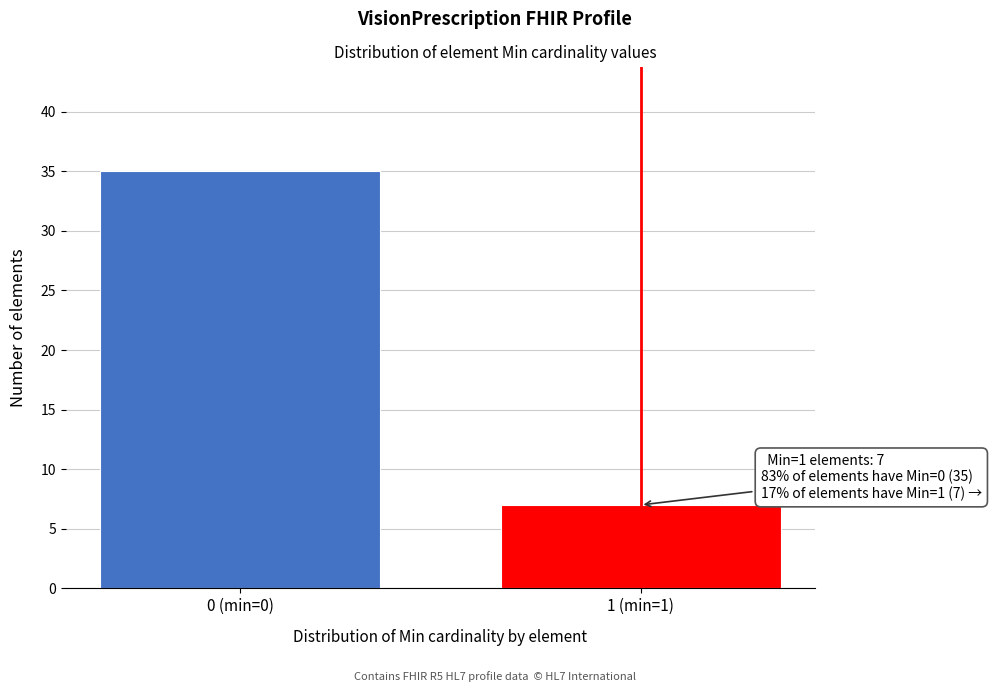

Reading left to right, what are all the values shown in this chart?

35	7